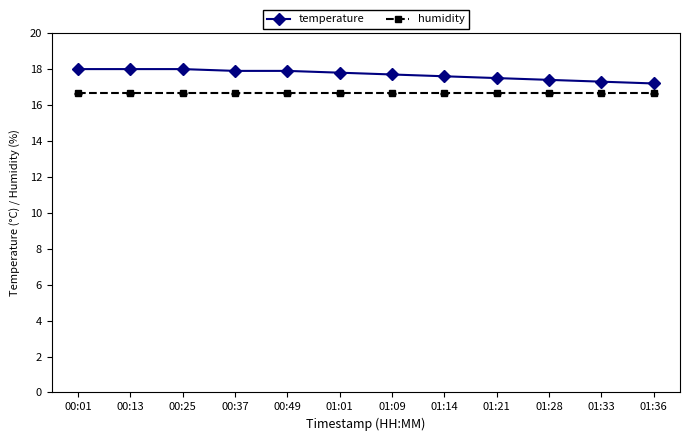

What is the lowest value of the temperature series?

17.2